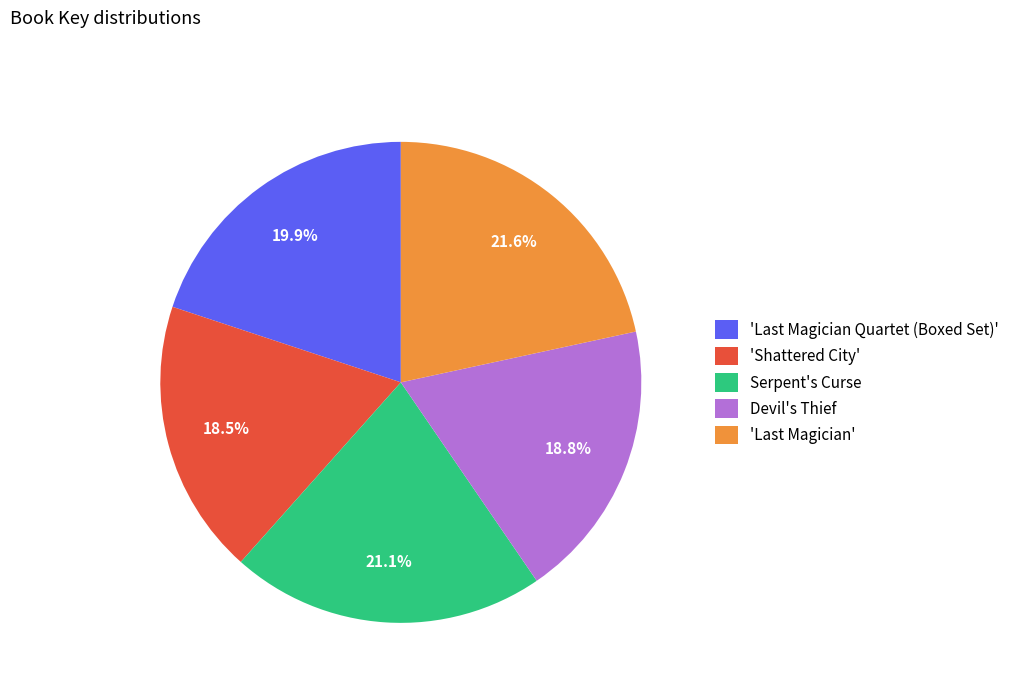

What portion of the pie excludes 'Shattered City'?

81.5%